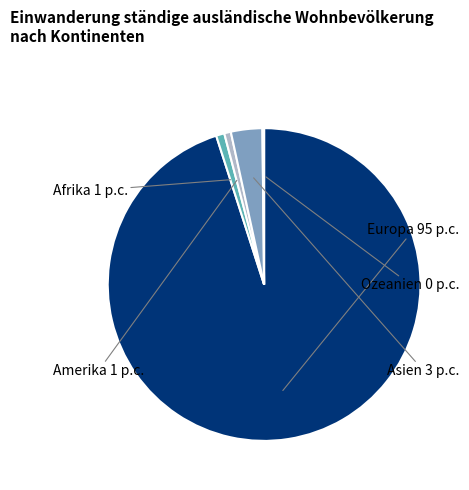

Is it true that Europa is 95% of the pie?

True